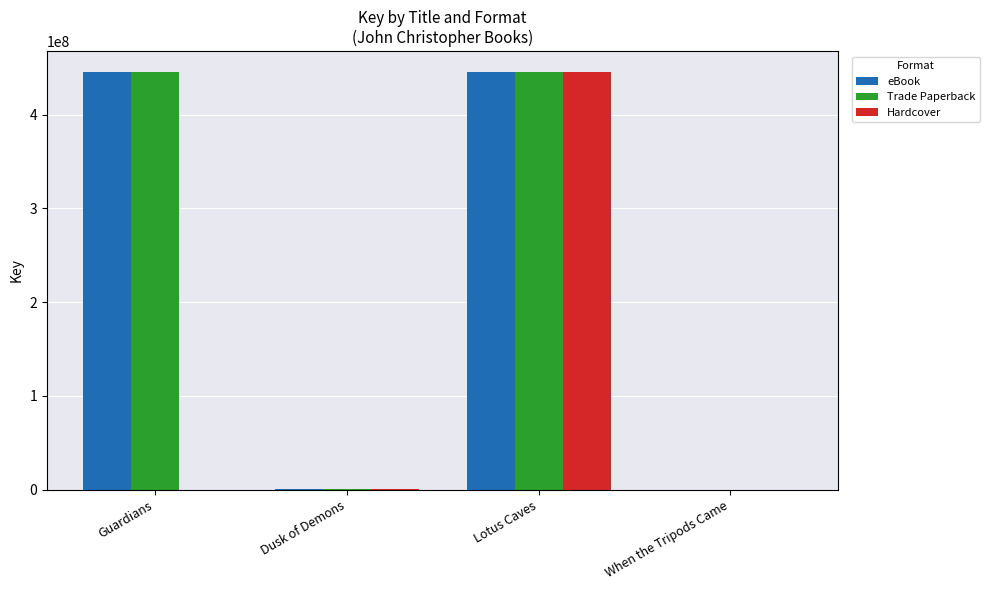

What value does the Trade Paperback series have at When the Tripods Came, to the nearest 10?

5700